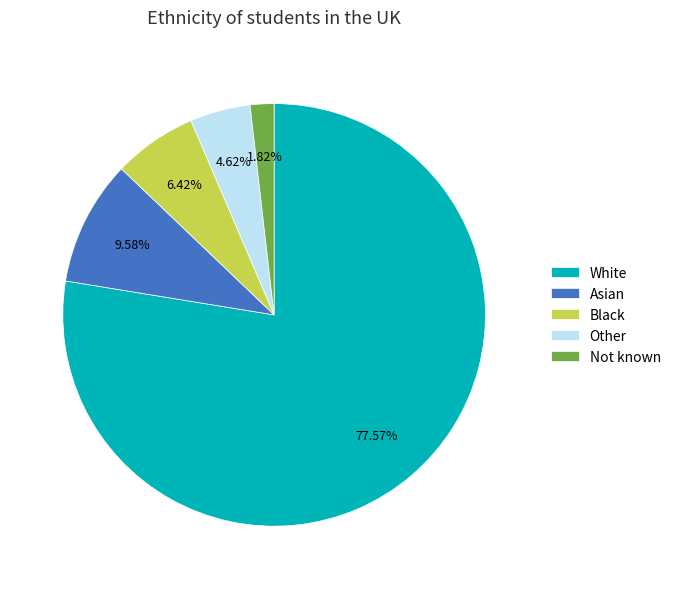

Does any single category account for the majority?

Yes